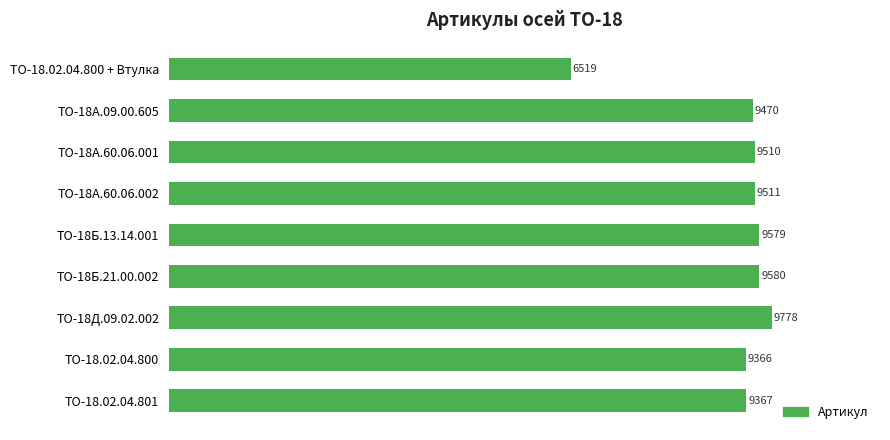

Where is the data nearest to the value 8148?

ТО-18.02.04.800